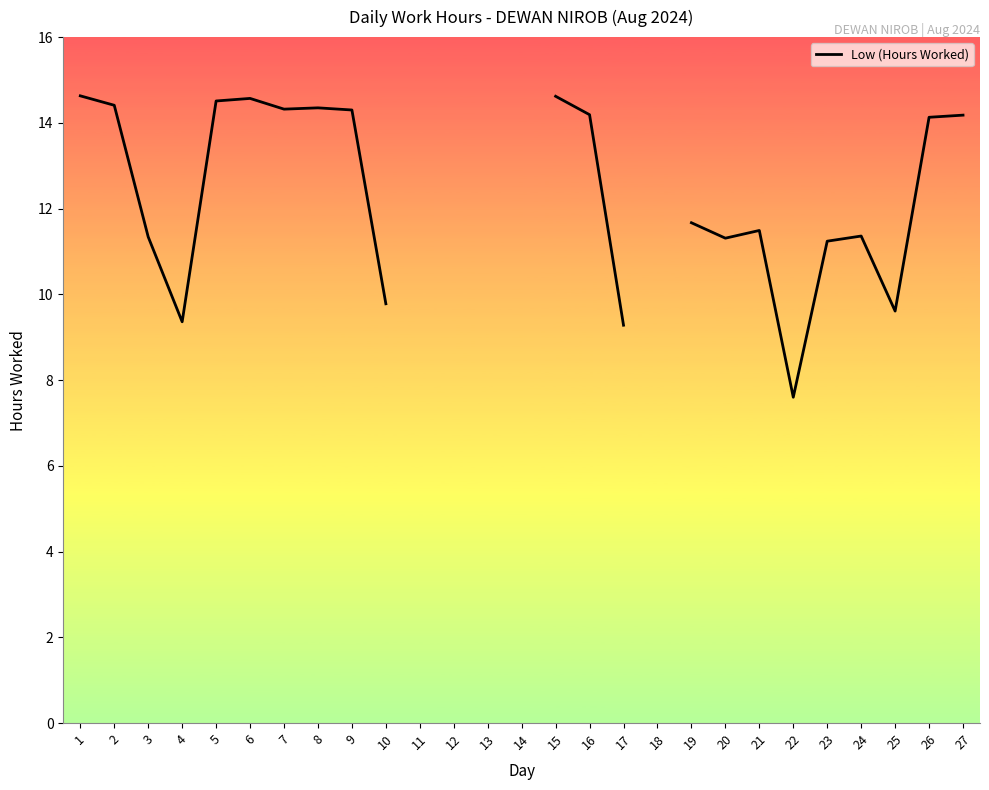

The chart shows a value of 6.5 at 23. True or false?

False